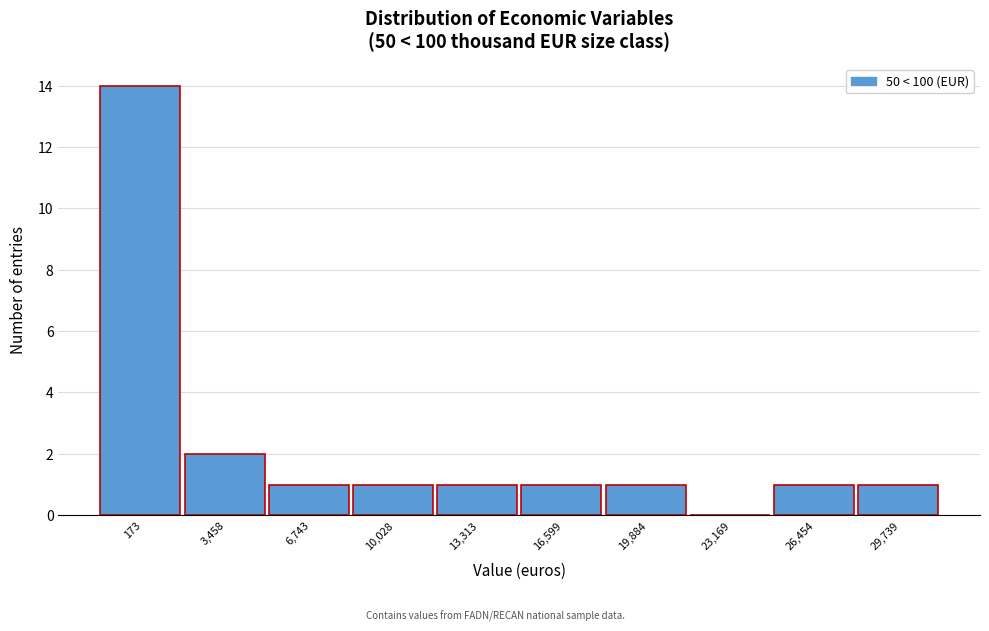

Reading left to right, transcribe all the data shown in this chart.

173=14	3,458=2	6,743=1	10,028=1	13,313=1	16,599=1	19,884=1	23,169=0	26,454=1	29,739=1